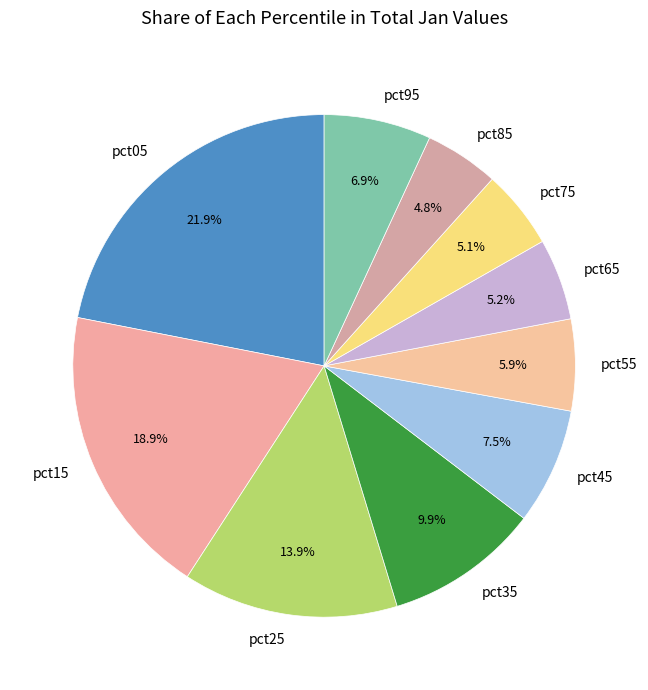

How much of the chart is everything except pct65?

94.8%